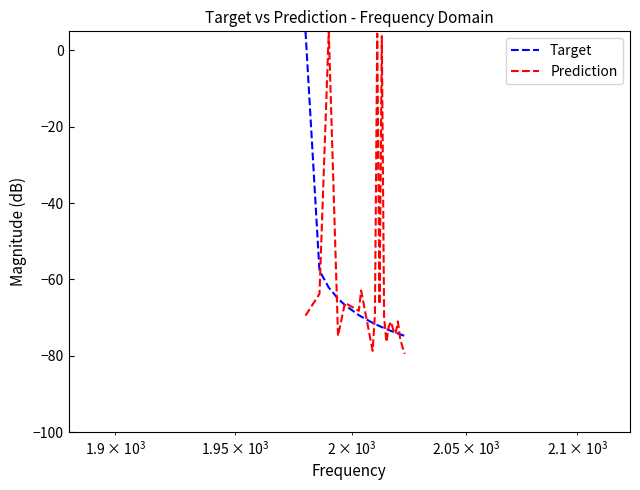

What is the maximum value for Target?

5.0